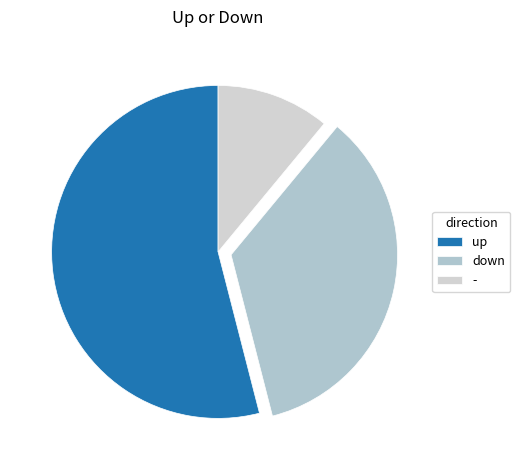

To the nearest percent, what portion does down represent?

35%